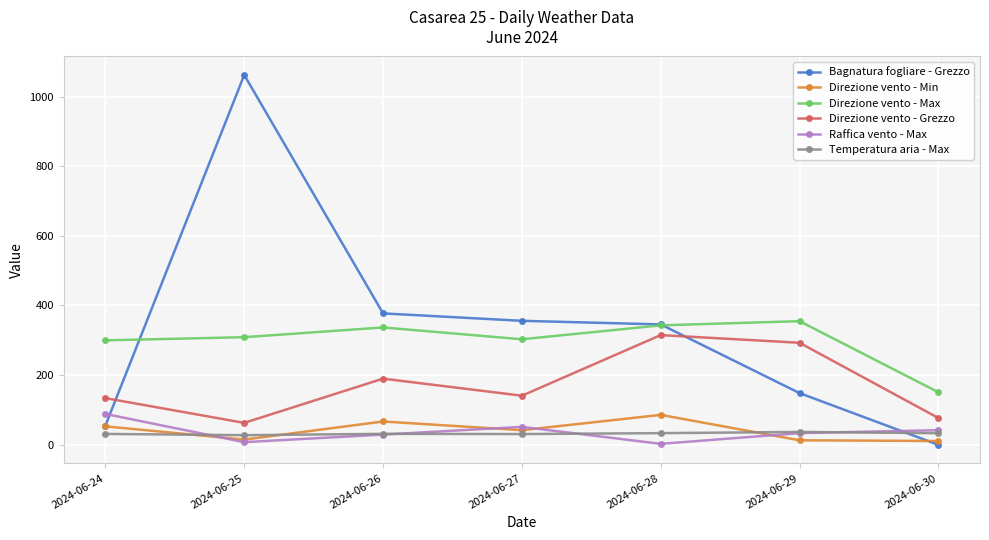

What is the total value across all series at 2024-06-27?

924.4